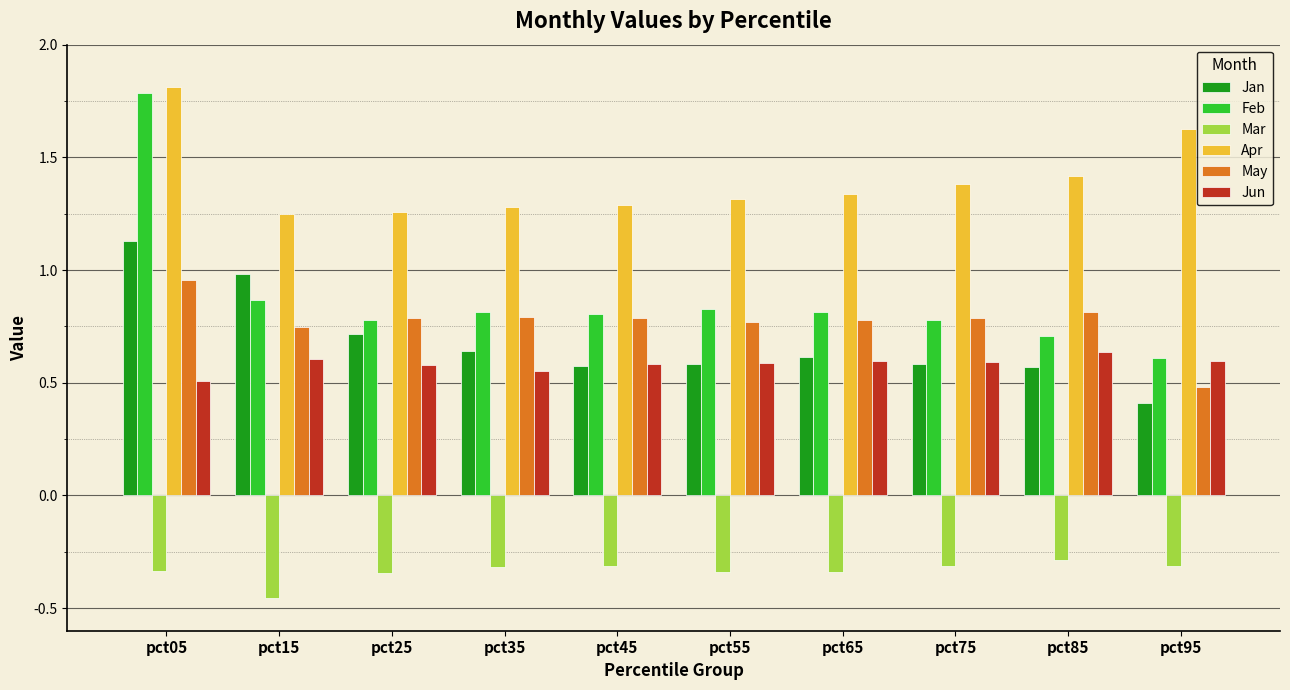

What is the difference between the highest and lowest values at pct15?

1.7